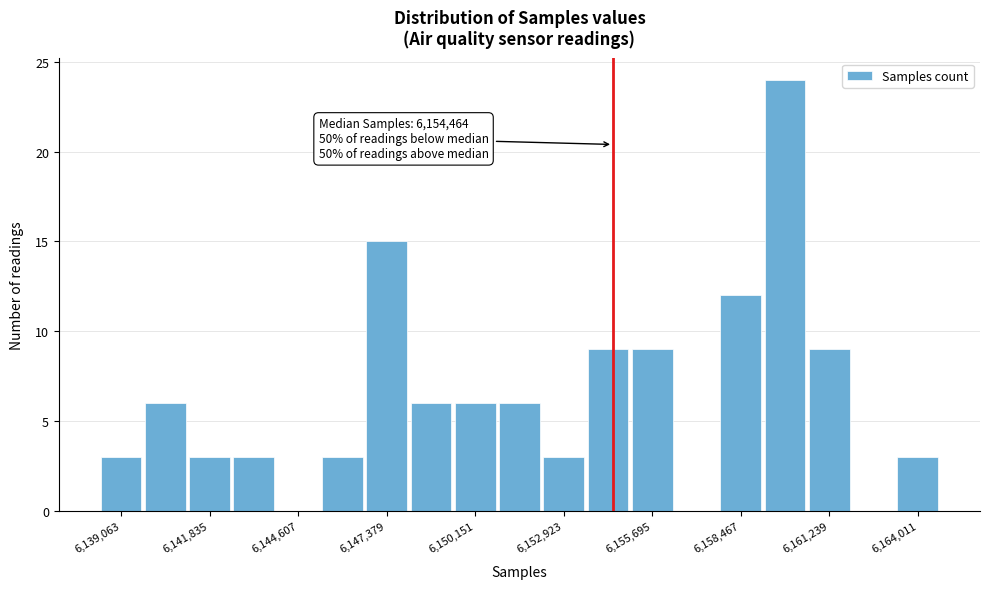

Read against the x-axis, roughly where is the centre of the tallest bar?

6160000